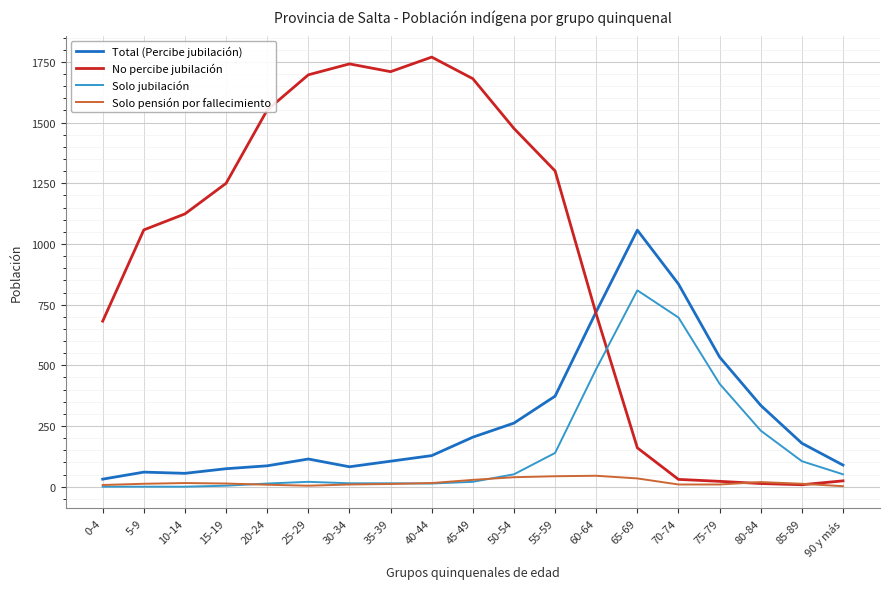

True or false: Solo pensión por fallecimiento and Total (Percibe jubilación) intersect in this chart.

False